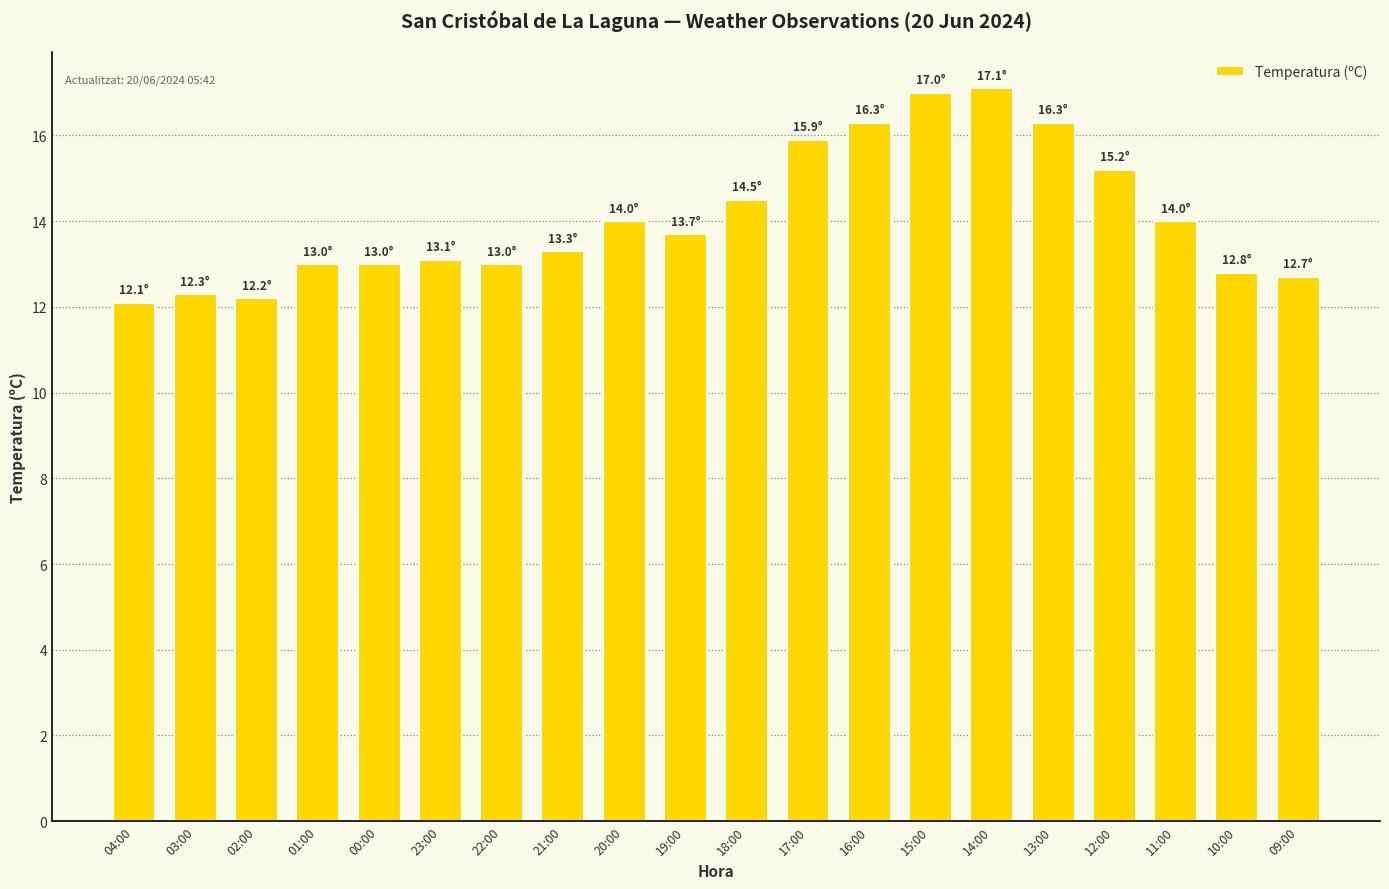

What is the difference between the values at 04:00 and 02:00?

0.1